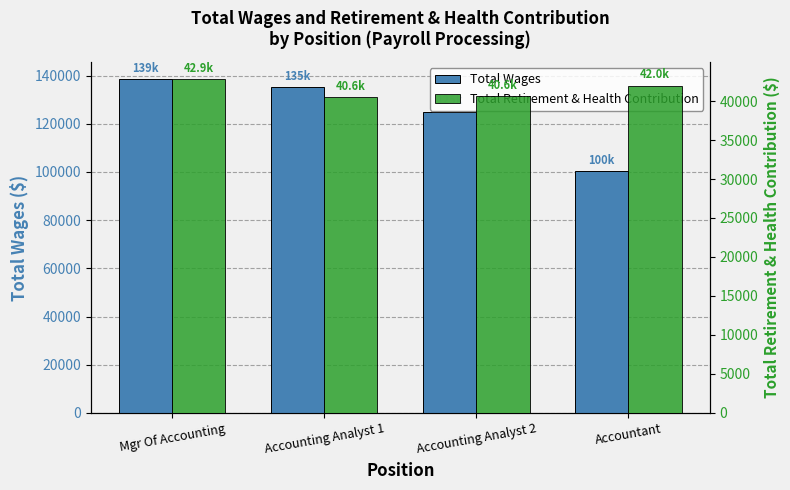

What is the difference between the Total Retirement & Health Contribution values at Accounting Analyst 2 and Accounting Analyst 1?

84